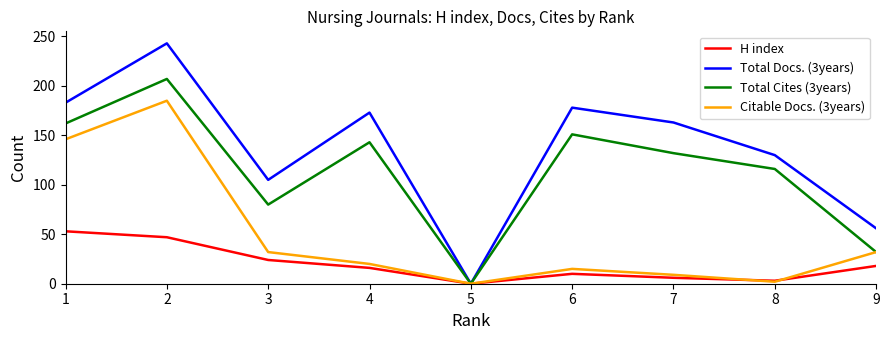

At which category is the sum across all series the highest?

2